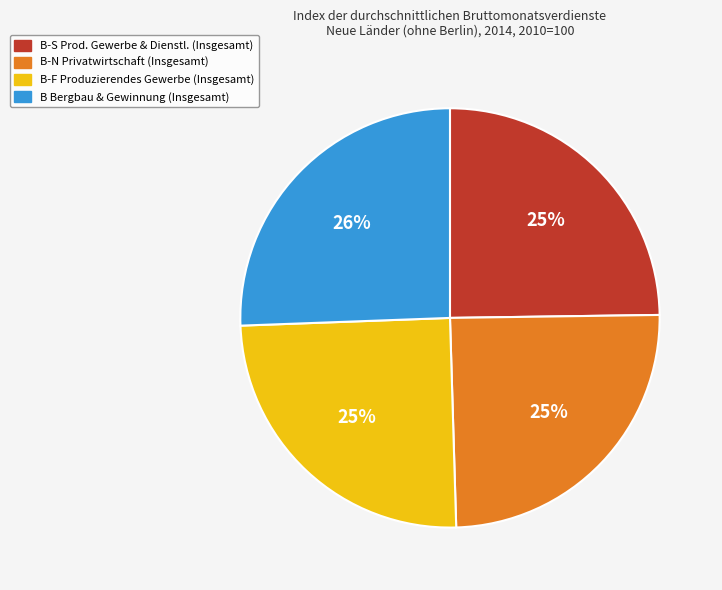

What percentage is the B-F Produzierendes Gewerbe (Insgesamt) slice, to the nearest percent?

25%